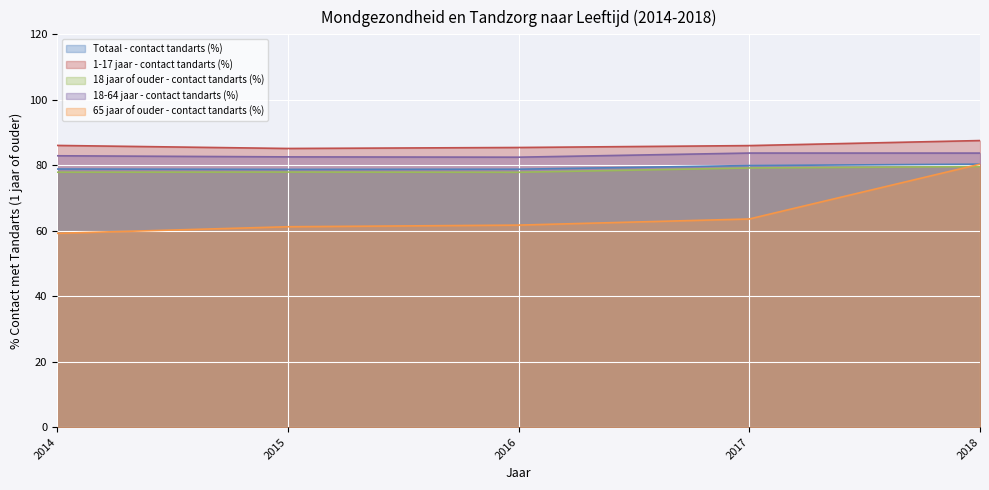

Reading right to left, transcribe all the data shown in this chart.

Totaal - contact tandarts (%): 80.3	79.9	78.8	78.7	78.8
1-17 jaar - contact tandarts (%): 87.5	86.0	85.4	85.1	86.1
18 jaar of ouder - contact tandarts (%): 79.6	79.2	77.9	77.9	77.9
18-64 jaar - contact tandarts (%): 83.7	83.7	82.5	82.6	82.9
65 jaar of ouder - contact tandarts (%): 80.3	63.6	61.7	61.2	59.2